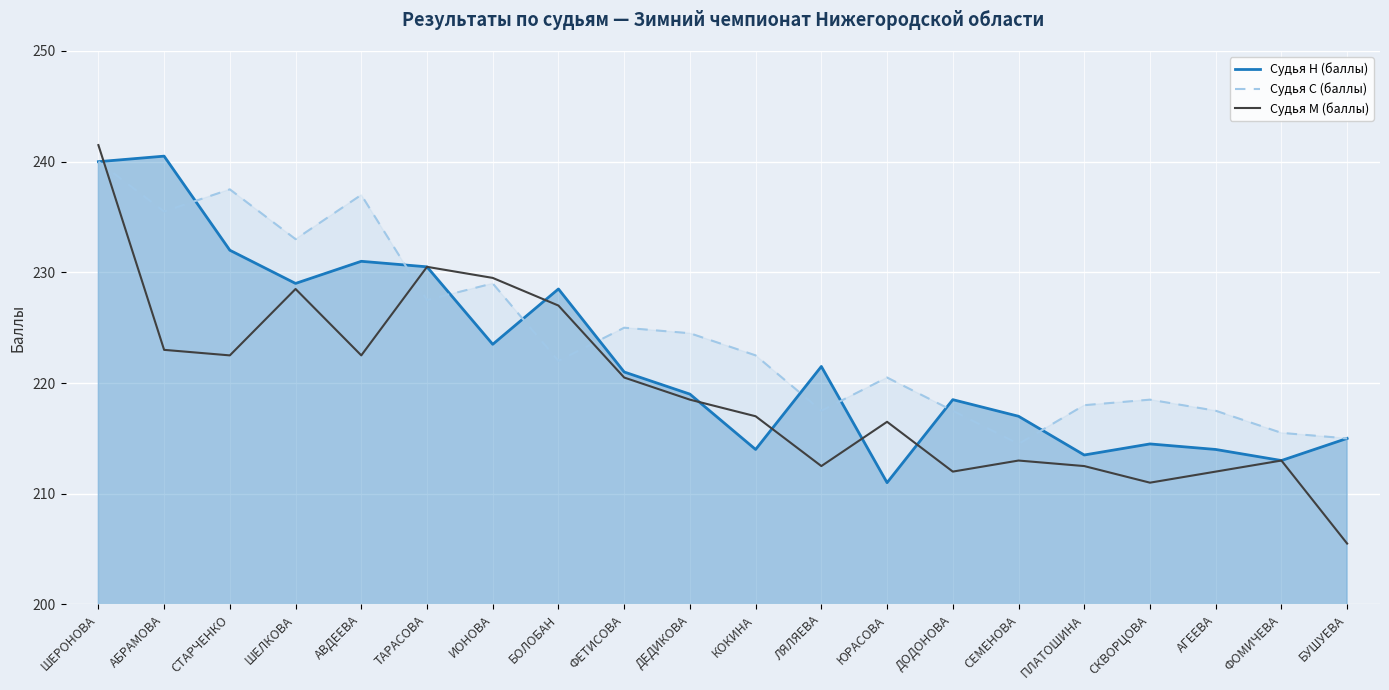

What is the sum of all Судья С (баллы) values?

4488.0